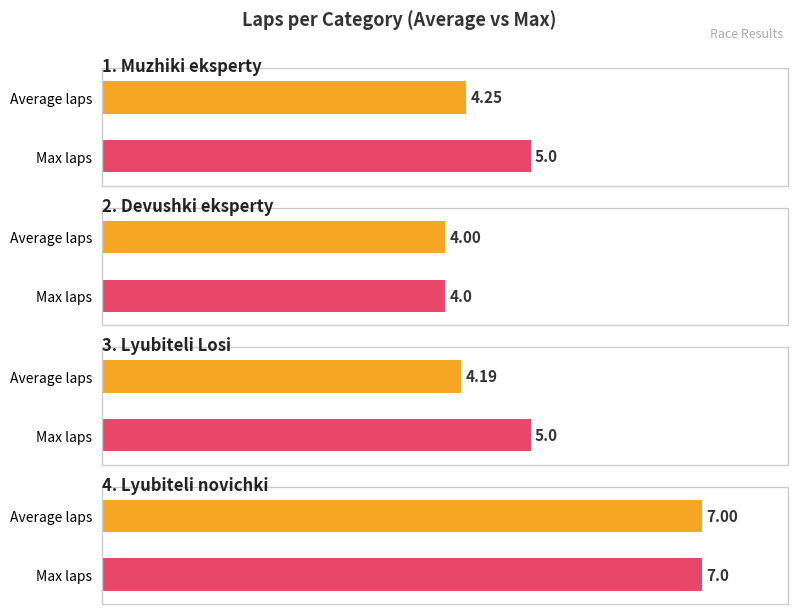

What is the value of the Average laps bar at the 1st from the left?

4.2